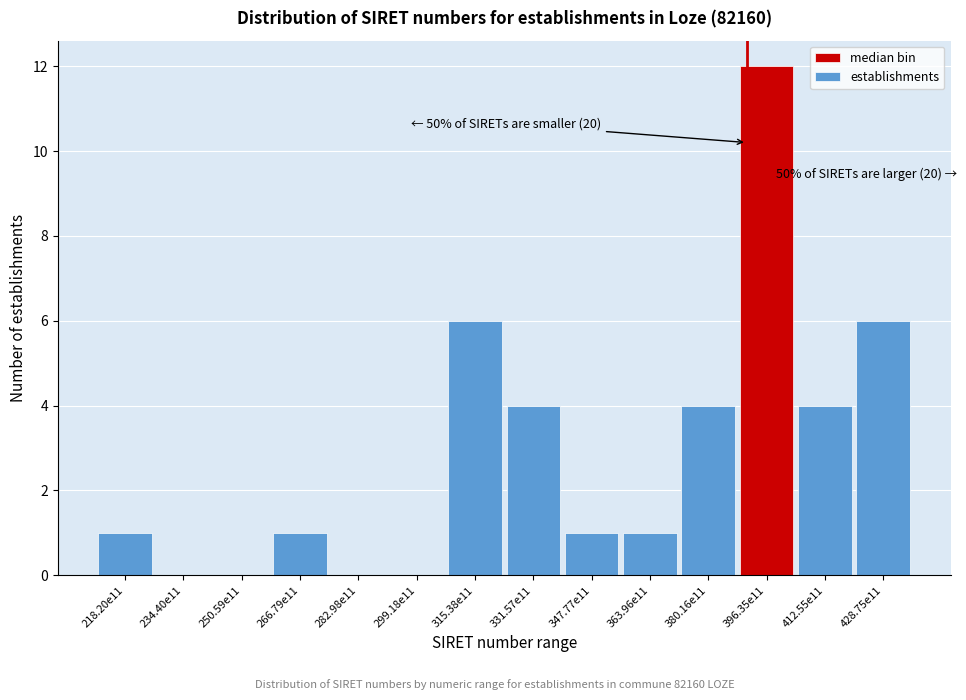

Reading right to left, extract all data points from this chart.

428.75e11=6	412.55e11=4	396.35e11=12	380.16e11=4	363.96e11=1	347.77e11=1	331.57e11=4	315.38e11=6	299.18e11=0	282.98e11=0	266.79e11=1	250.59e11=0	234.40e11=0	218.20e11=1